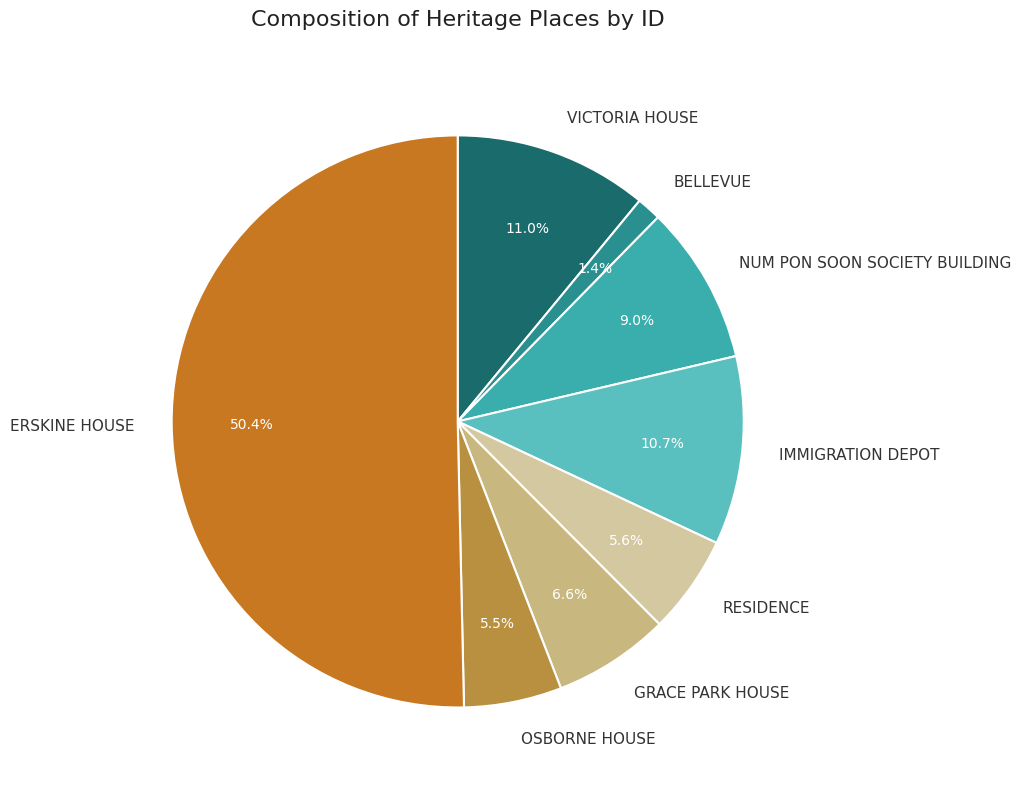

To the nearest percent, what is the difference between the largest and smallest slice percentages?

49%